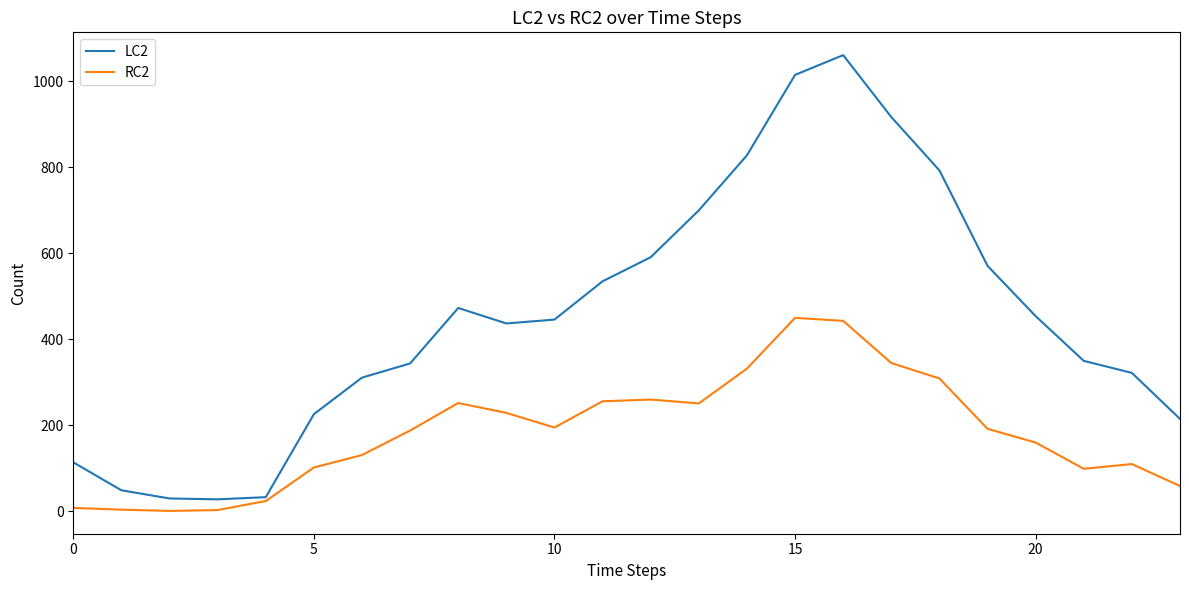

What are all the series names shown in the legend?

LC2, RC2